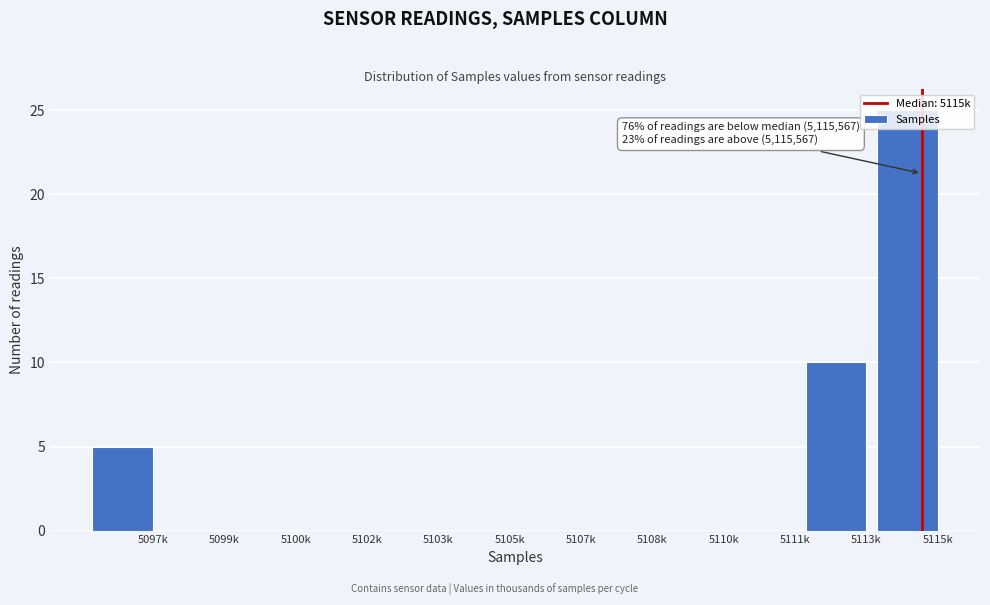

True or false: the data shows 0 at 5100k.

True